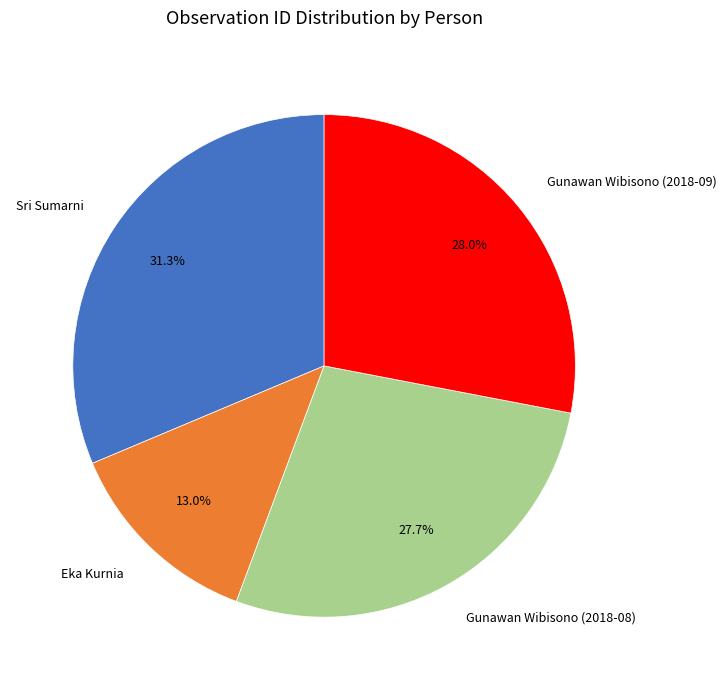

What is the ratio of the value at Eka Kurnia to the value at Gunawan Wibisono (2018-09)?

0.5